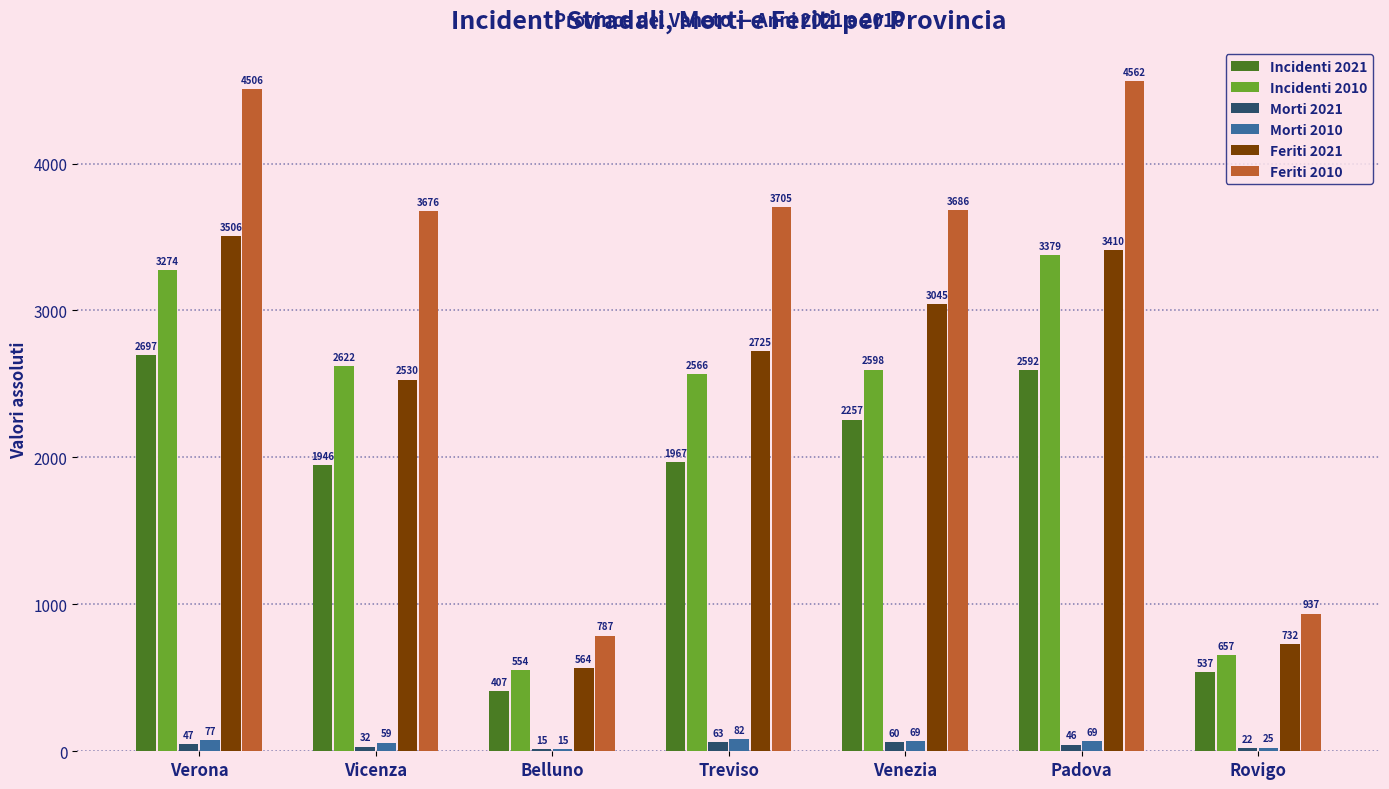

What is the average value of the Feriti 2010 series?

3123